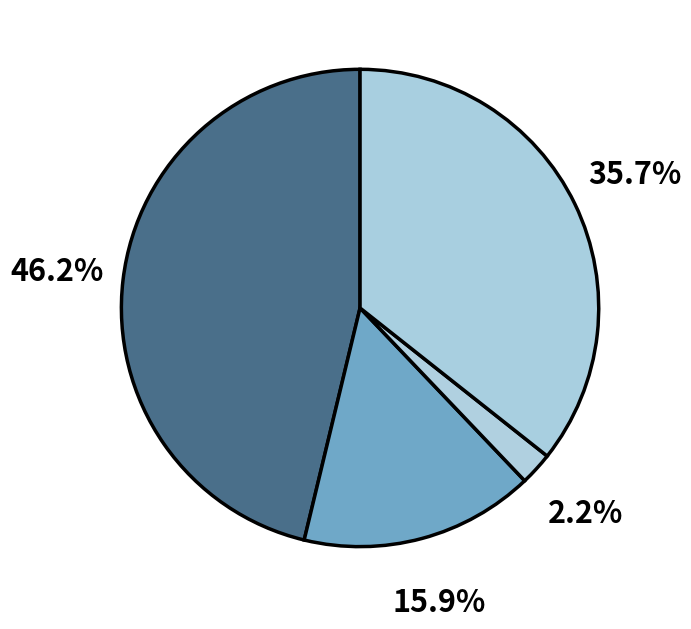

How many slices are in this pie chart?

4